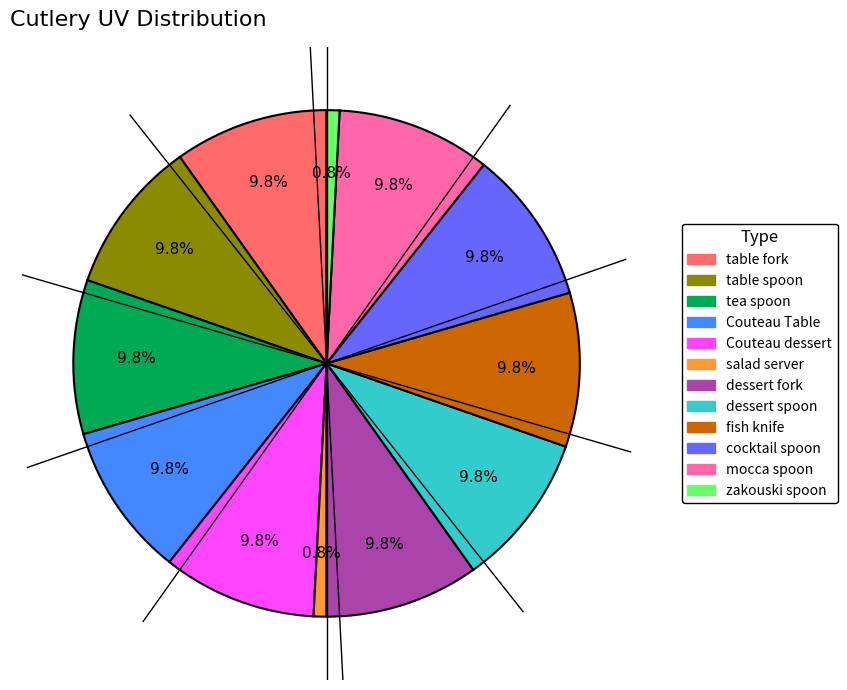

True or false: Couteau dessert accounts for 10% of the total.

True